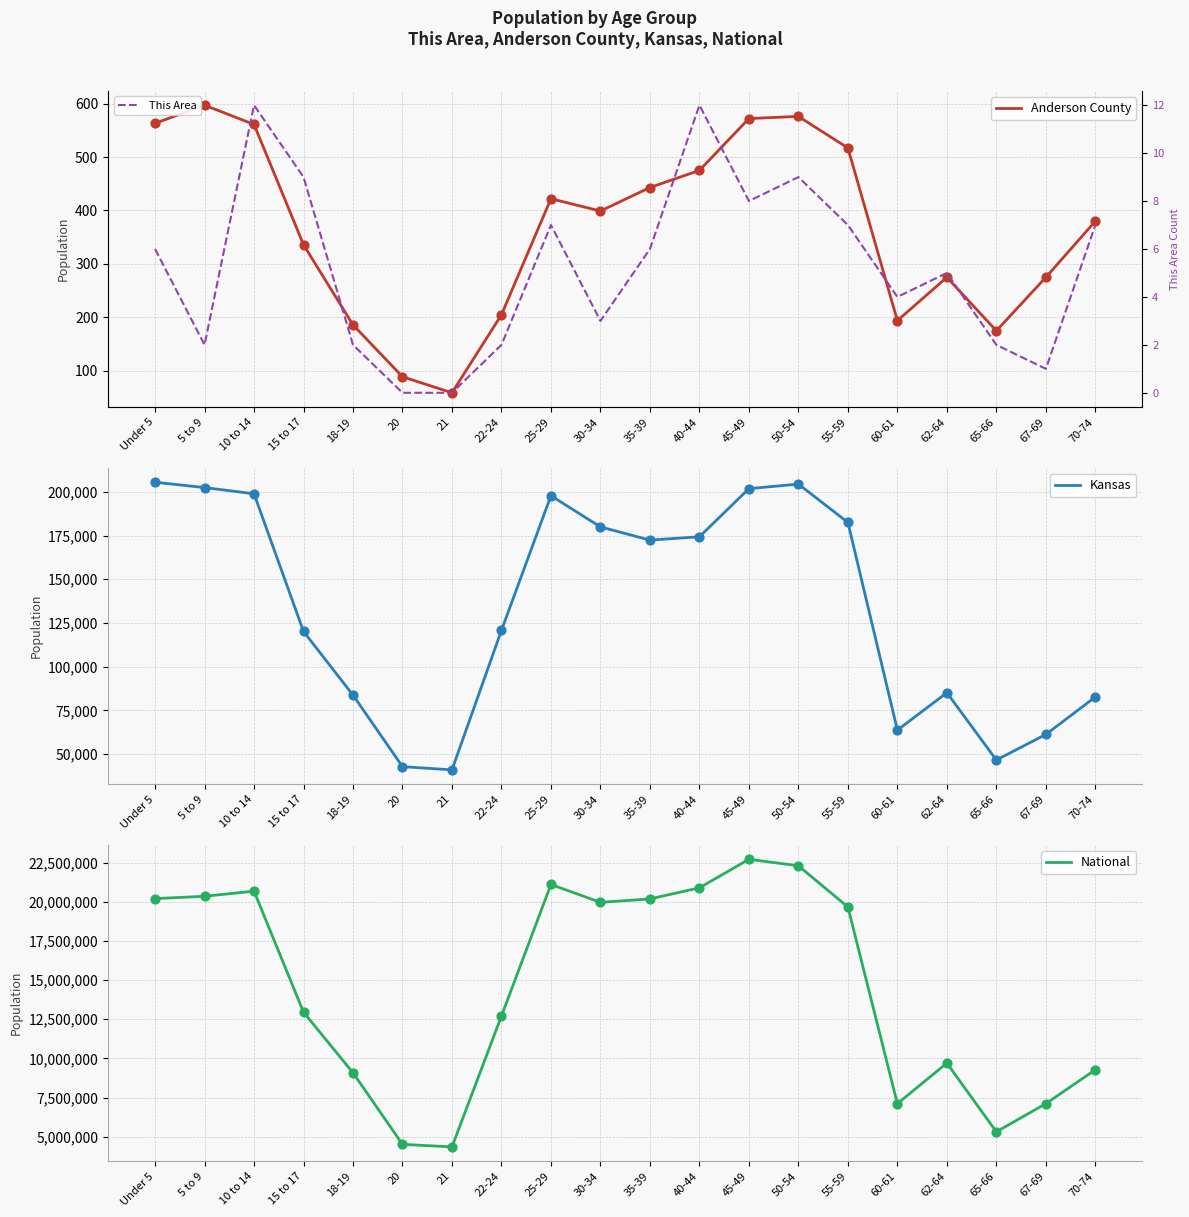

Is the value of This Area at 21 greater than the value of Anderson County at Under 5?

No